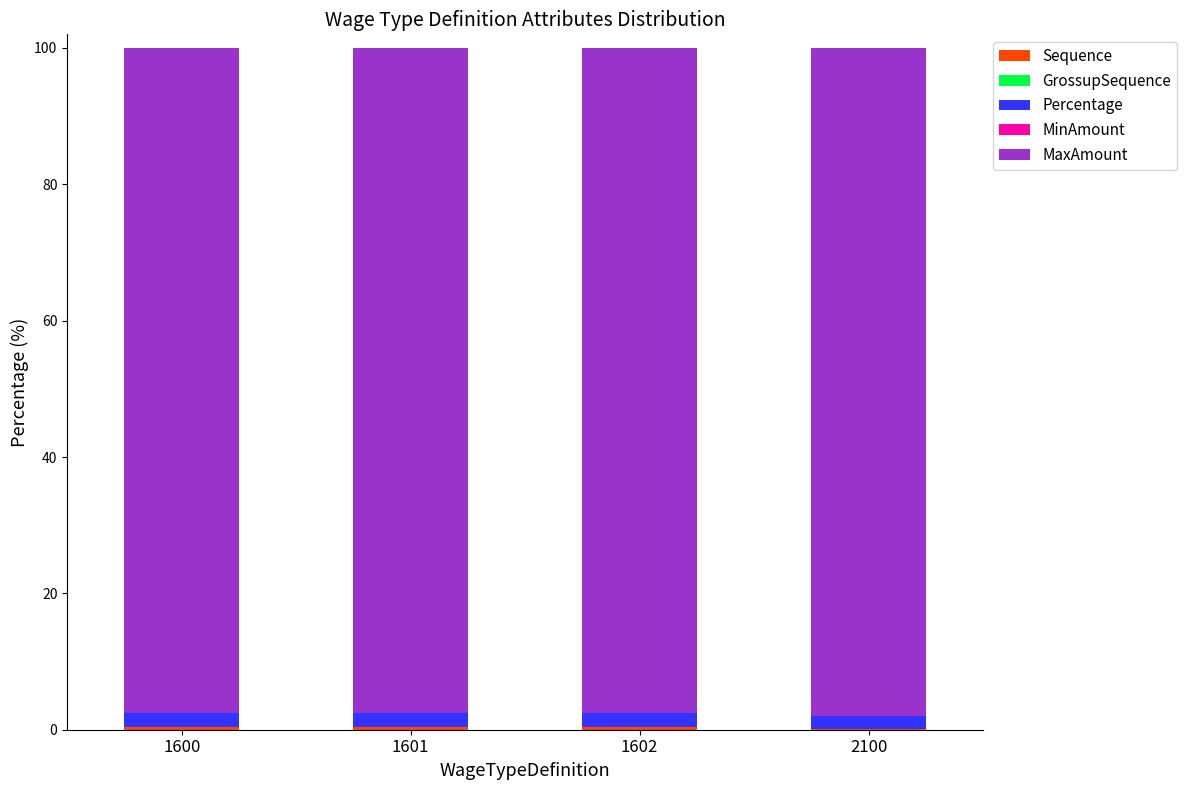

Does the chart contain stacked bars?

Yes